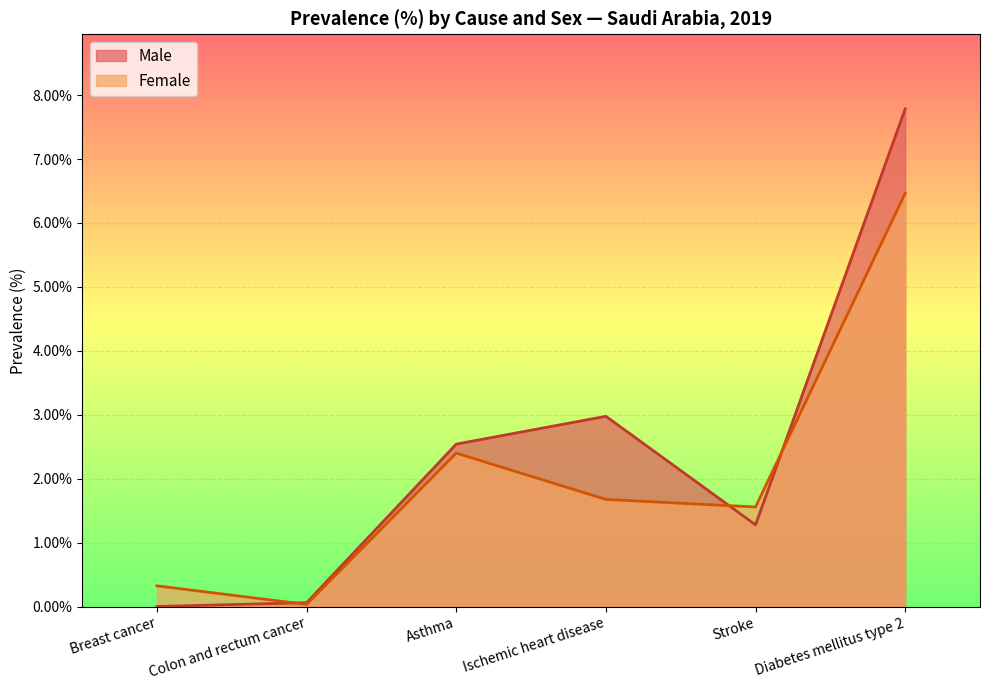

Reading left to right, list all the values displayed in this chart.

Male: 0.0	0.1	2.5	3.0	1.3	7.8
Female: 0.3	0.0	2.4	1.7	1.6	6.5